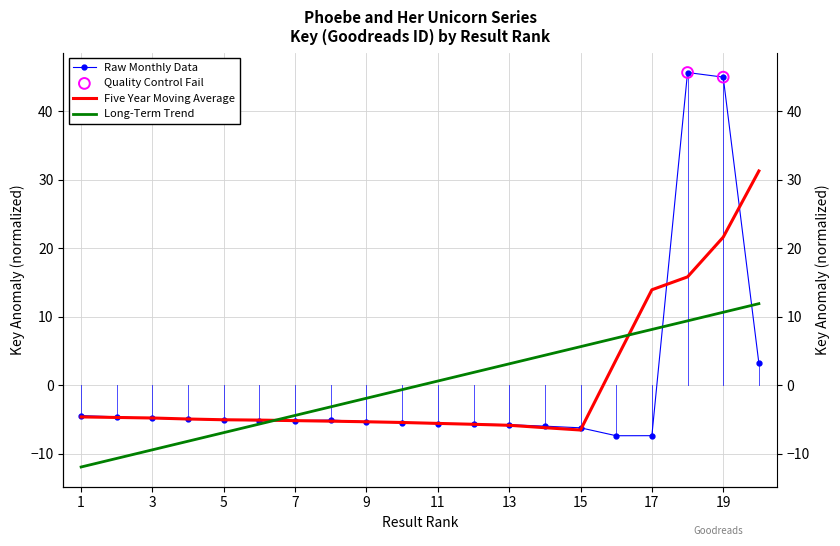

Which has a higher value, 15 or 4?

4